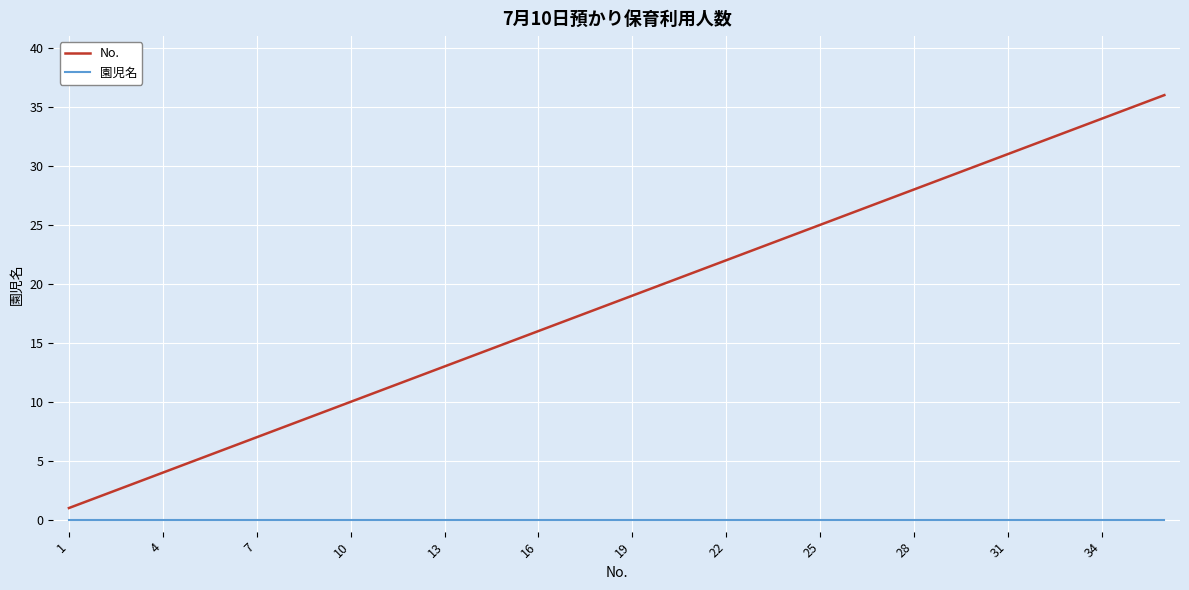

What are all the series names shown in the legend?

No., 園児名